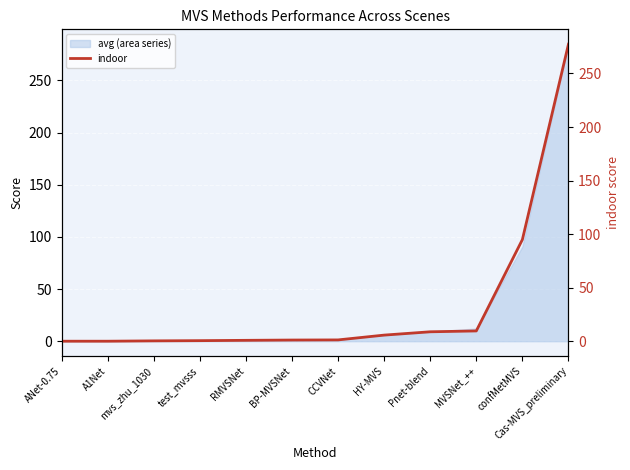

List the labels in order of value, smallest first.

ANet-0.75, A1Net, mvs_zhu_1030, test_mvsss, RMVSNet, BP-MVSNet, CCVNet, HY-MVS, Pnet-blend, MVSNet_++, confMetMVS, Cas-MVS_preliminary